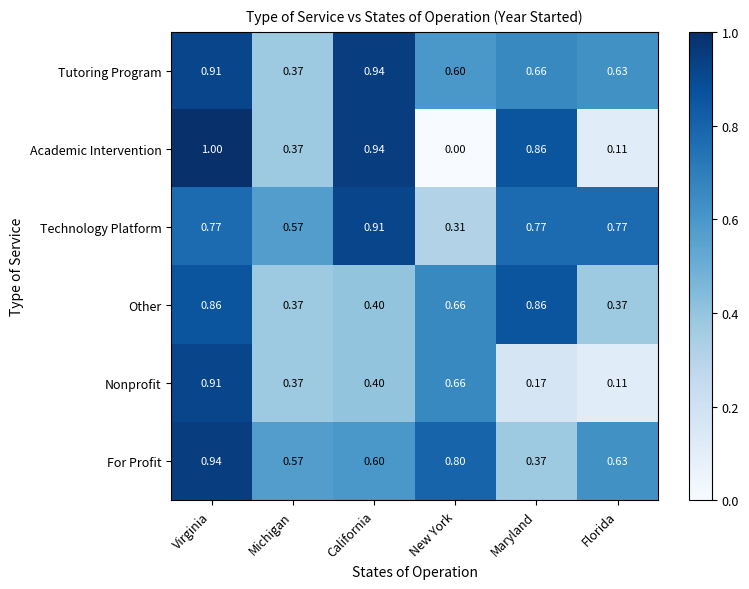

Between Virginia and California, which series saw the biggest shift?

Nonprofit